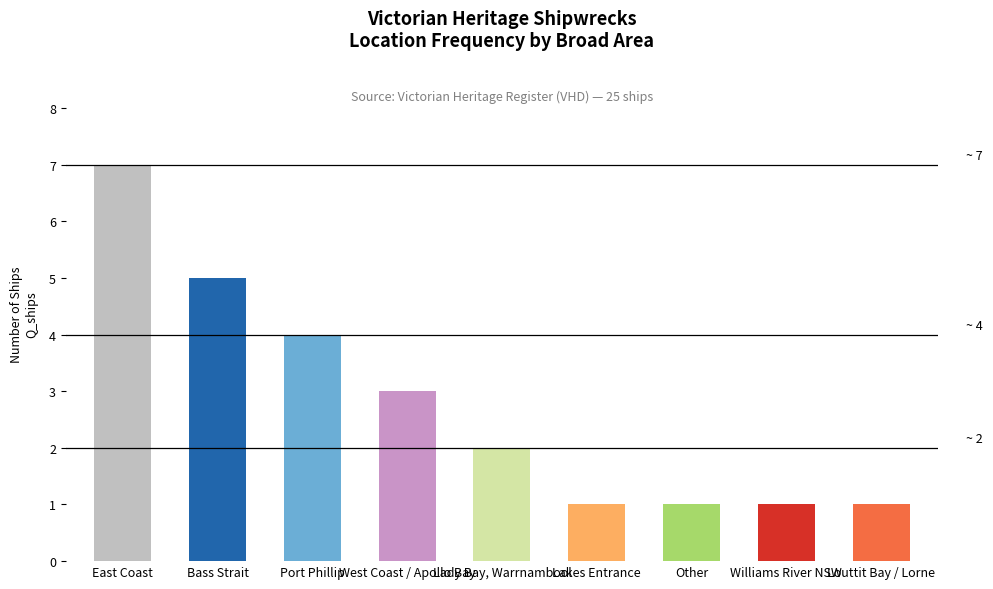

What is the sum of all values?

25